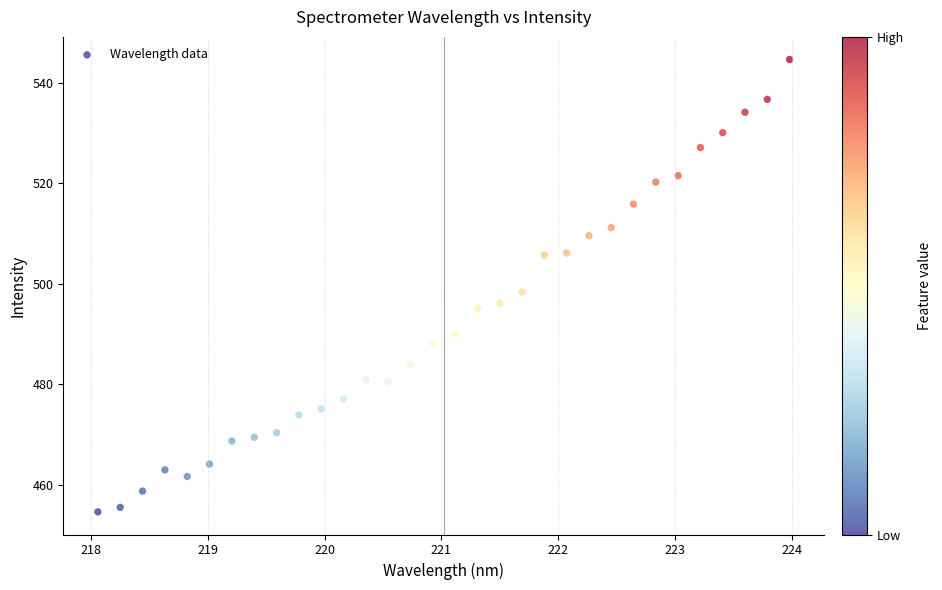

What is the range of Y values (max minus min)?

90.0